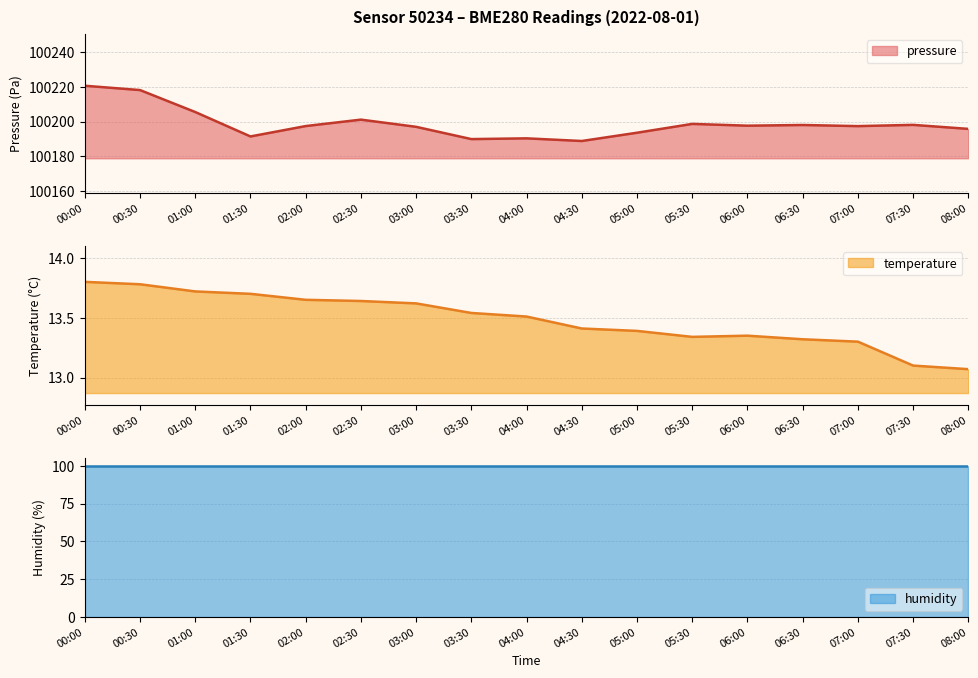

True or false: temperature has a value of 13.8 at 00:00.

True